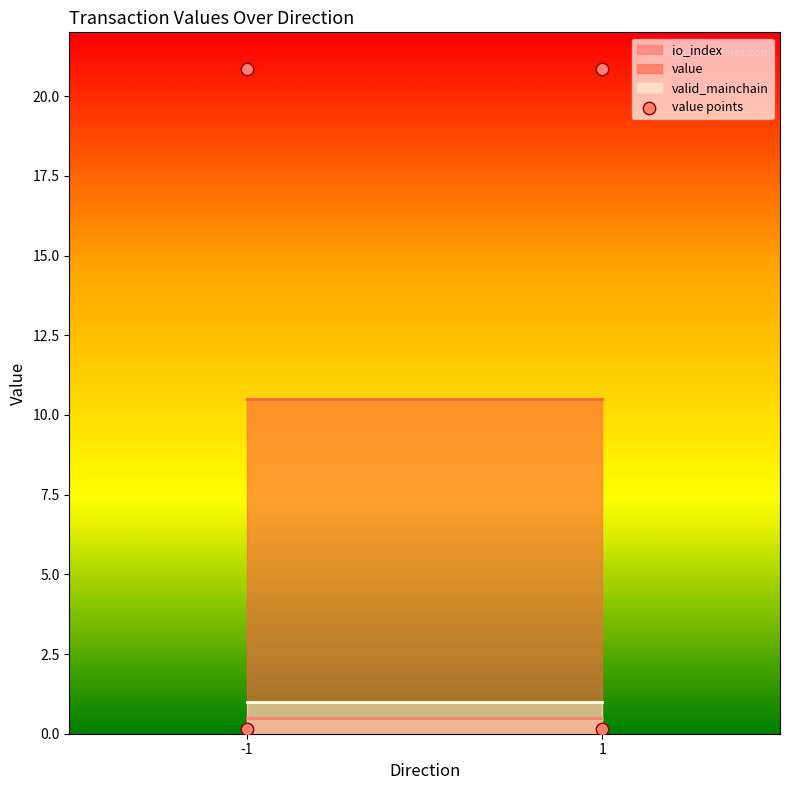

What is the range of X values (max minus min)?

2.0